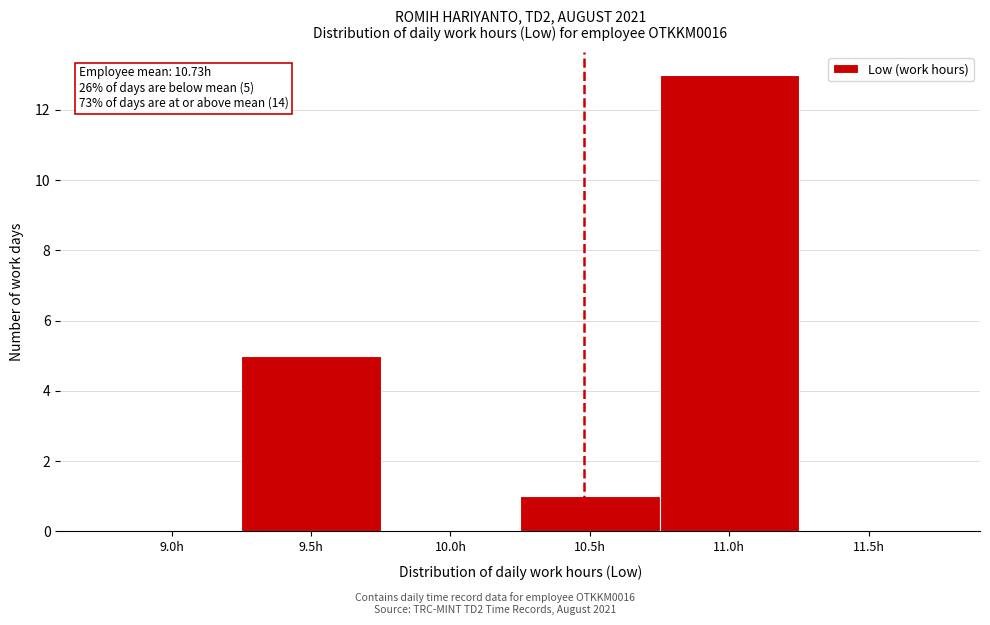

Reading left to right, list all the values displayed in this chart.

9.0h=0	9.5h=5	10.0h=0	10.5h=1	11.0h=13	11.5h=0